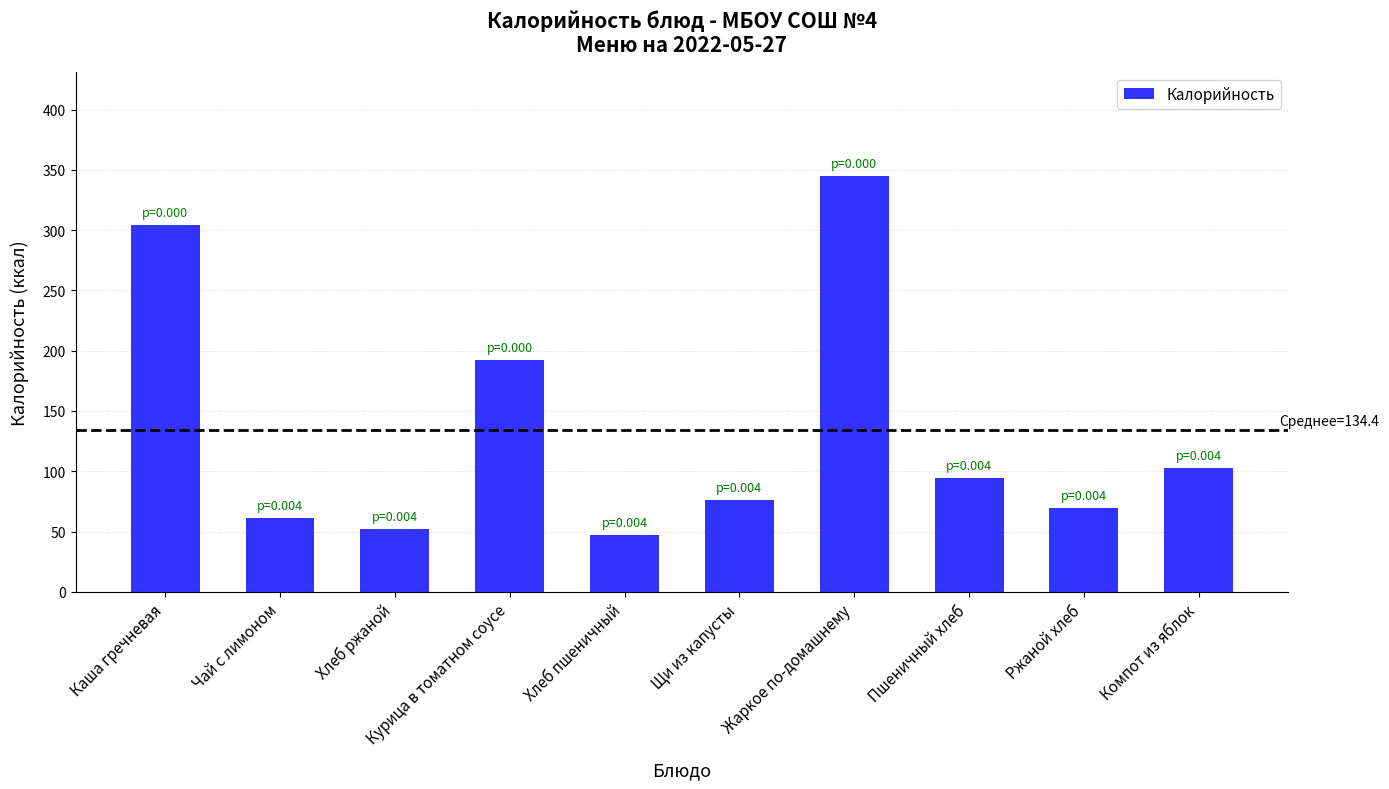

What is the sum of all values?

1343.8